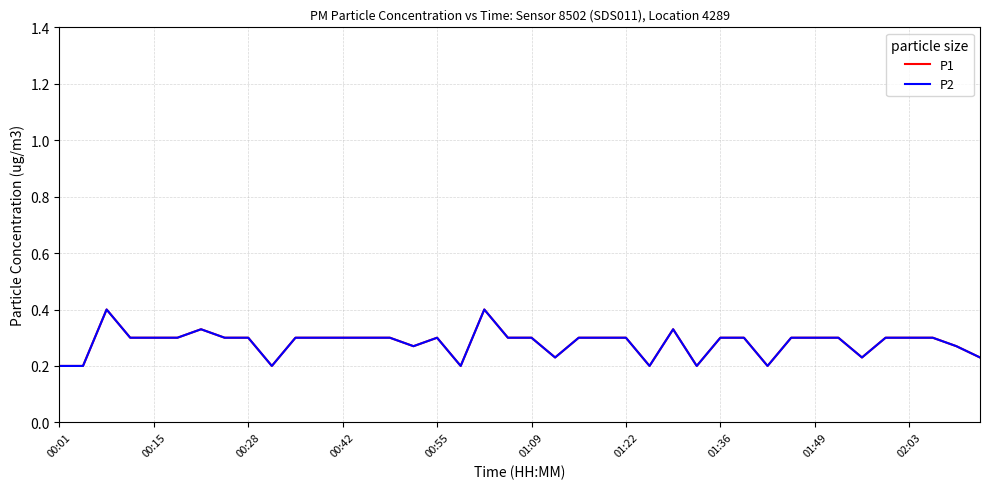

Does the chart have visible grid lines?

Yes